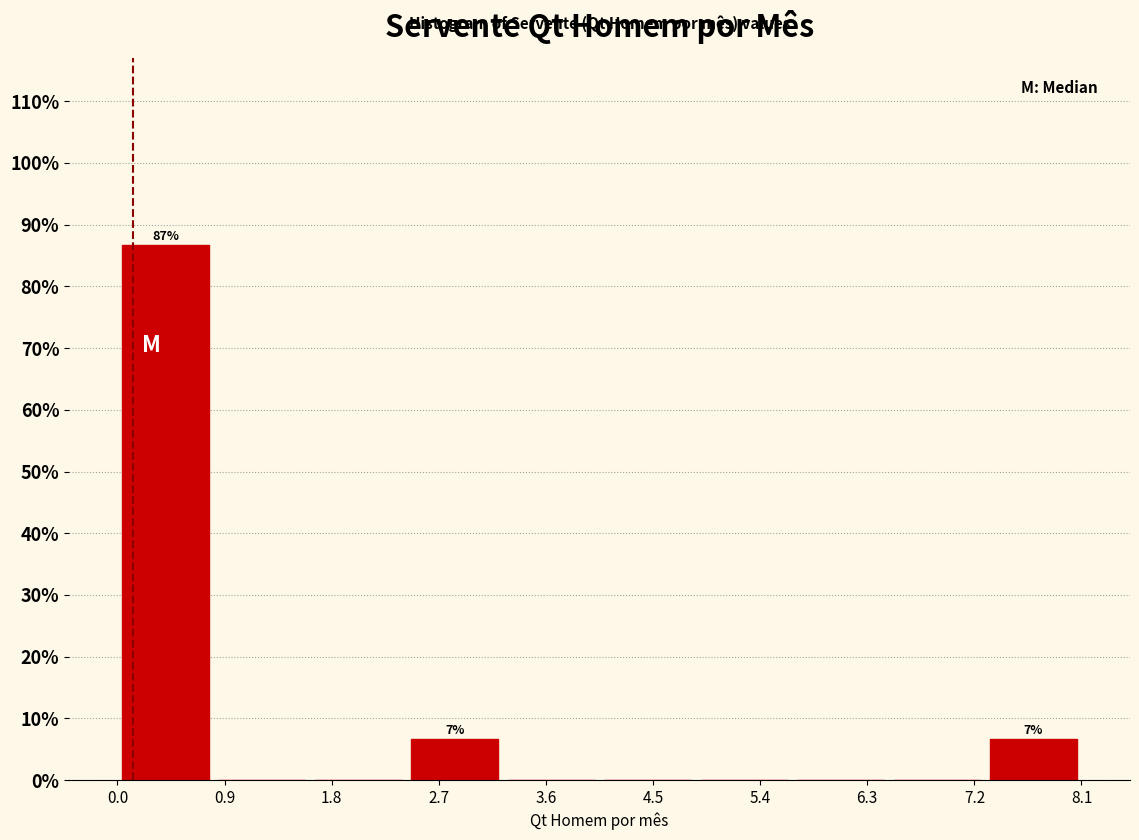

Which range on the x-axis has the tallest bar?

0.0 to 0.8